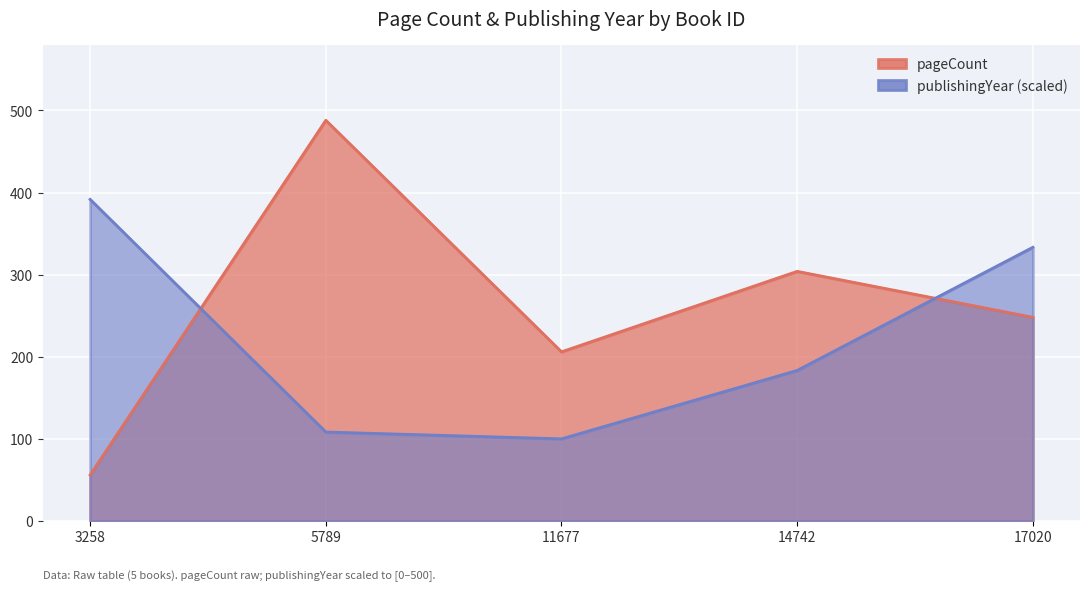

After their last crossing, which series has the higher values: pageCount or publishingYear?

publishingYear